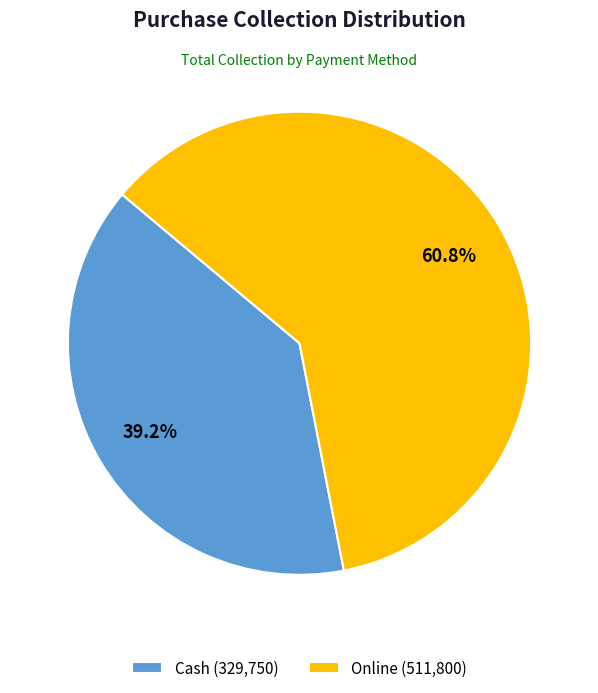

How many segments does this pie chart have?

2